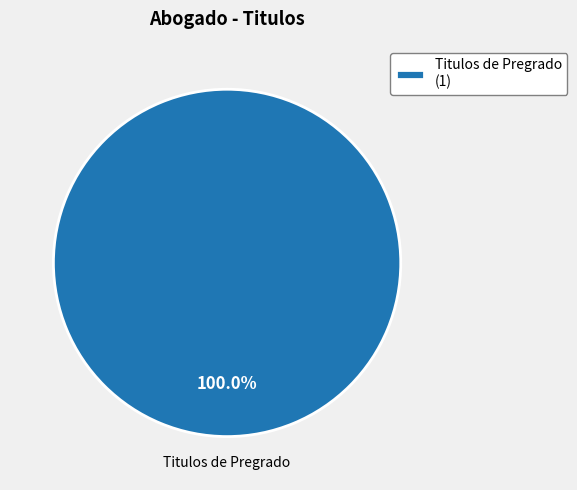

What is the majority slice?

Titulos de Pregrado (1)